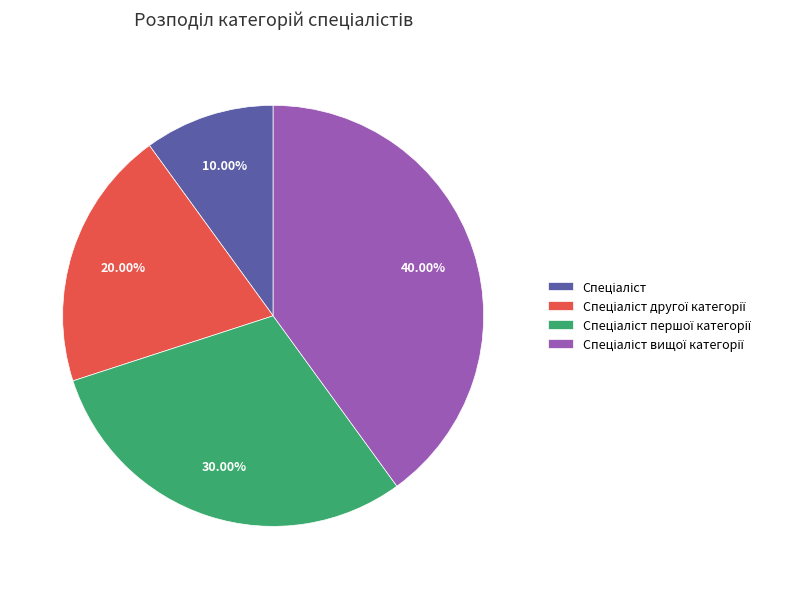

Is there a majority slice in this chart?

No